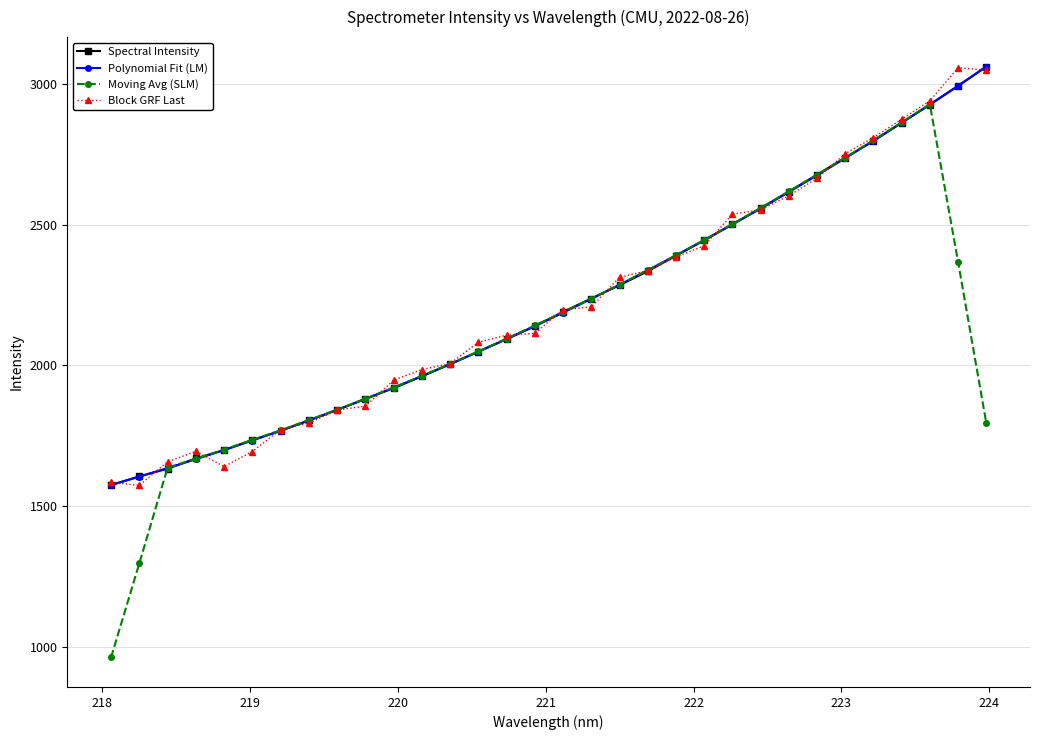

What is the value of the Spectral Intensity point at the 17th from the left?

2189.6